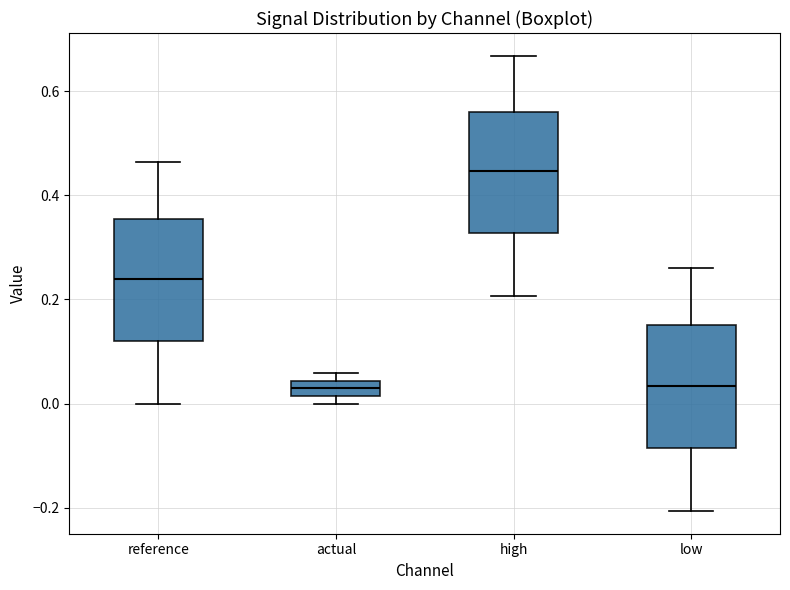

Where does the median line of the box for reference sit on the y-axis? The values are not printed on the chart, so give them approximately, as read against the axis.

0.24